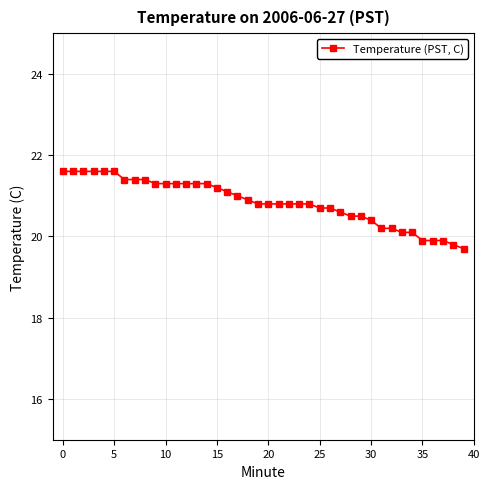

What is the maximum value shown in the chart?

21.6